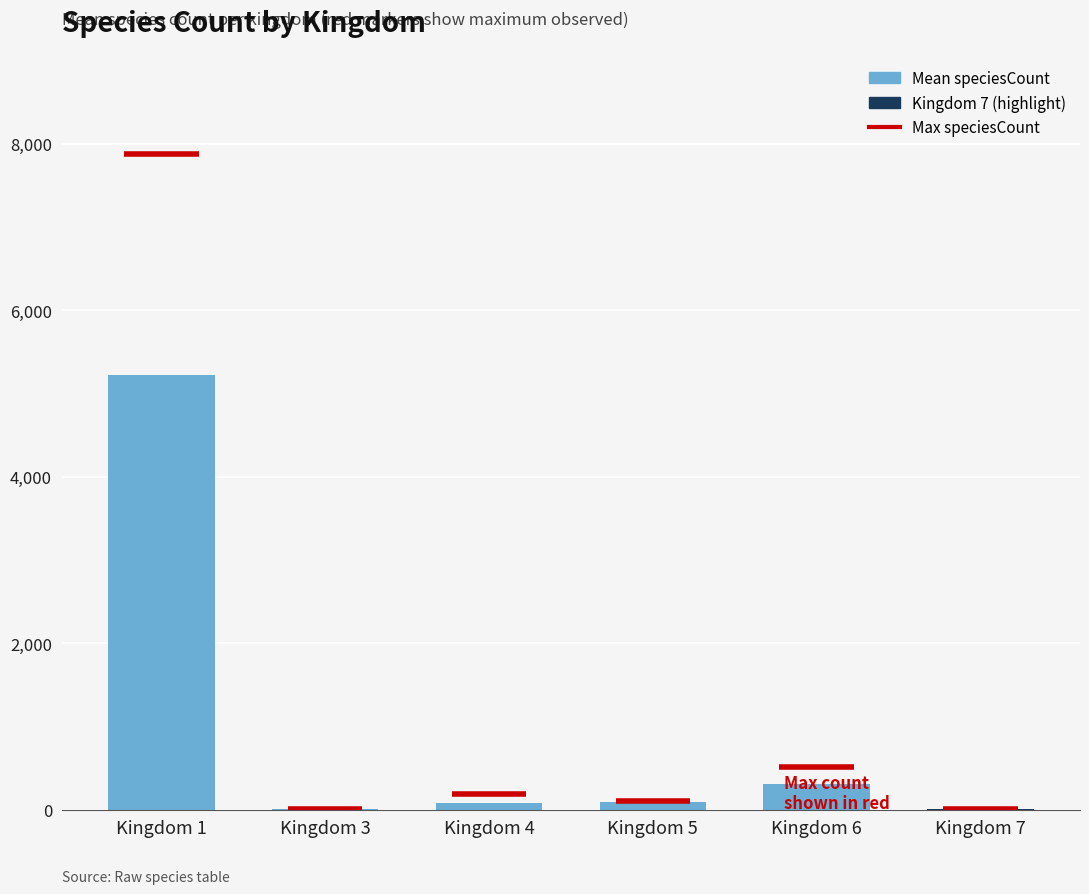

Are the bars grouped side by side (vs. stacked)?

No